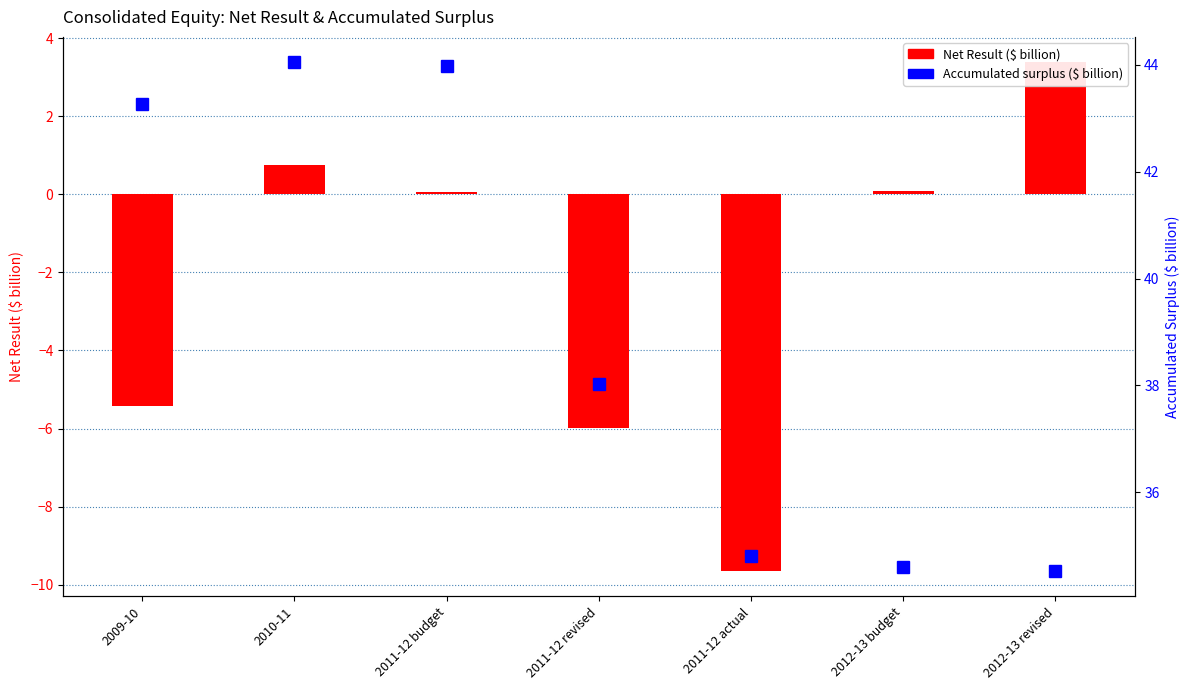

How many data points in Accumulated surplus ($ billion) are less than 38?

3